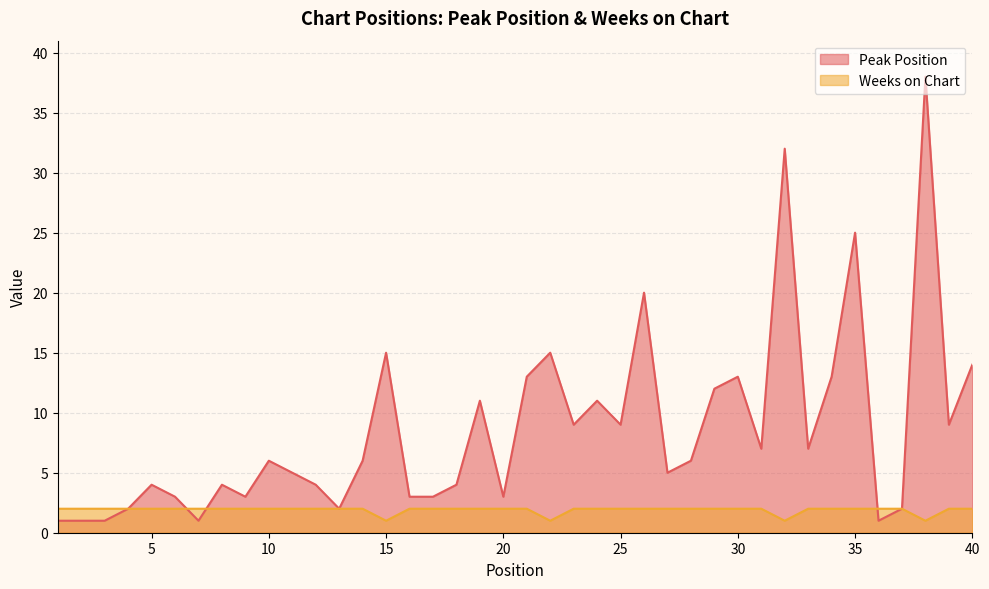

How many lines are shown in the chart?

2